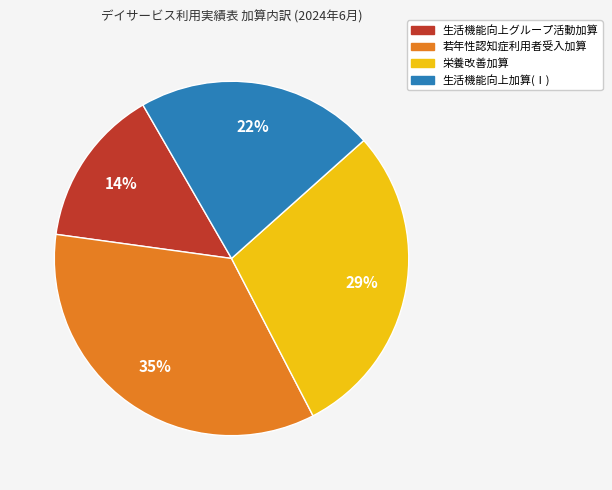

Combined, do 生活機能向上グループ活動加算 and 若年性認知症利用者受入加算 account for over 50%?

No